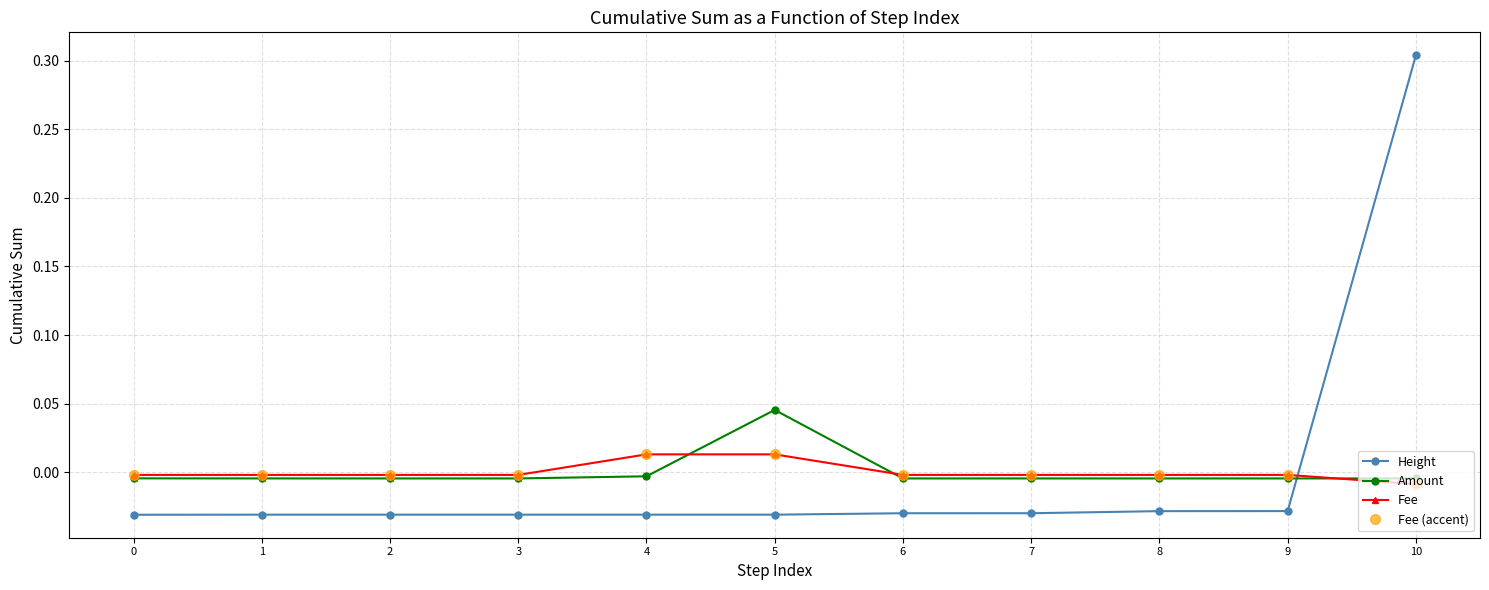

Does the chart have visible grid lines?

Yes